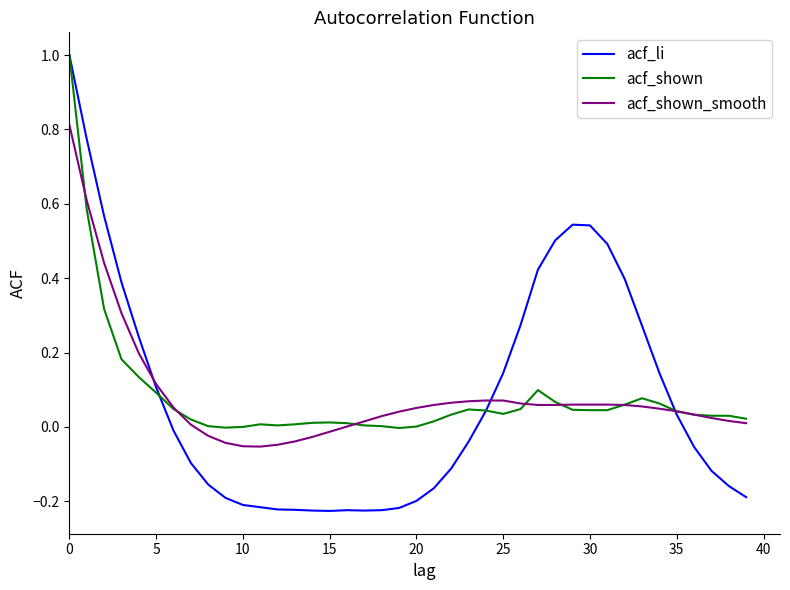

What is the maximum value shown in the chart?

1.0